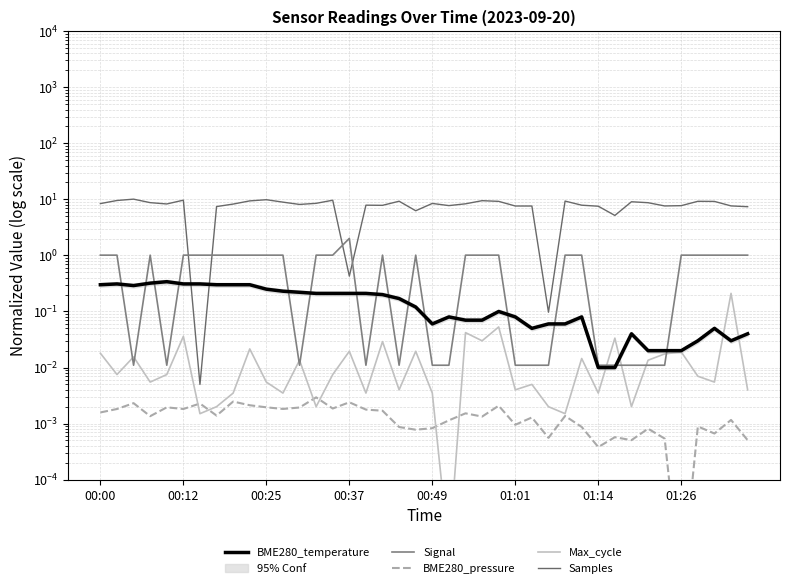

How many times do Max_cycle and BME280_pressure cross each other?

6